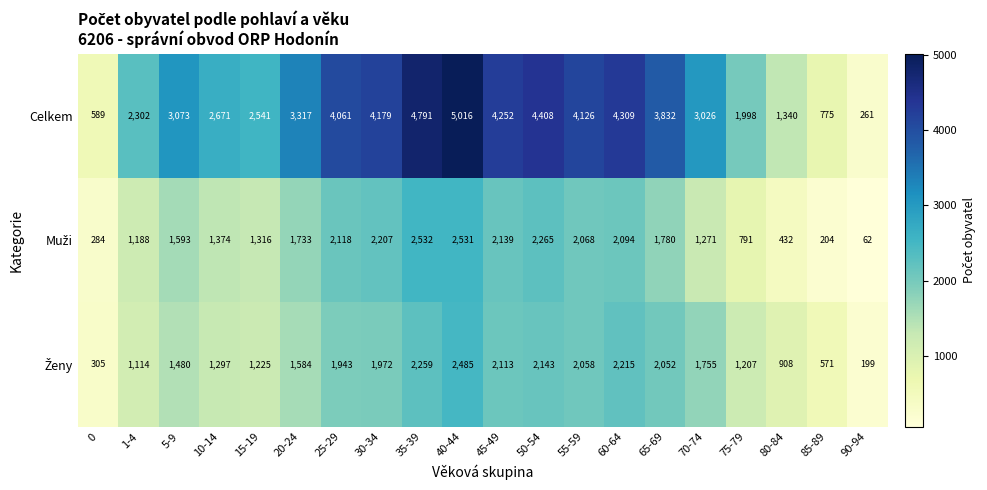

What is the difference between the maximum and minimum values in the Celkem series?

4755